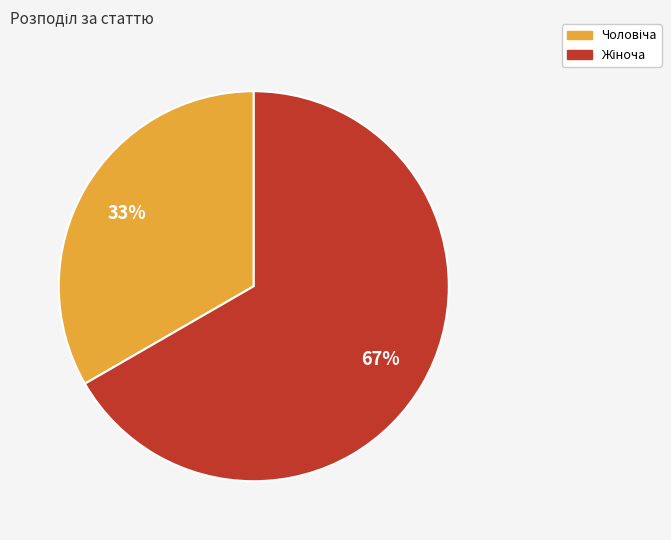

How many segments does this pie chart have?

2